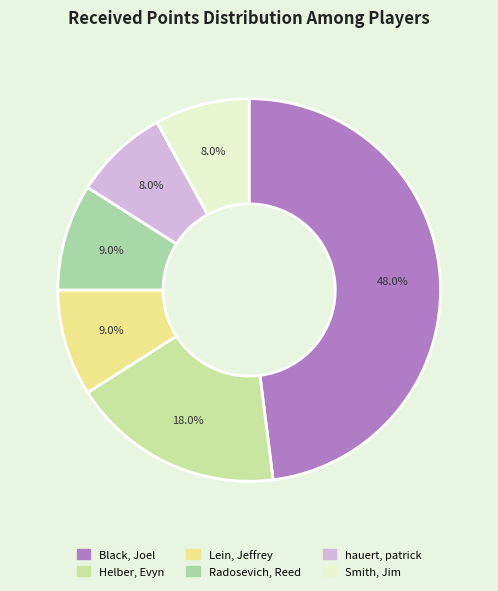

To the nearest percent, what is the average slice percentage?

17%